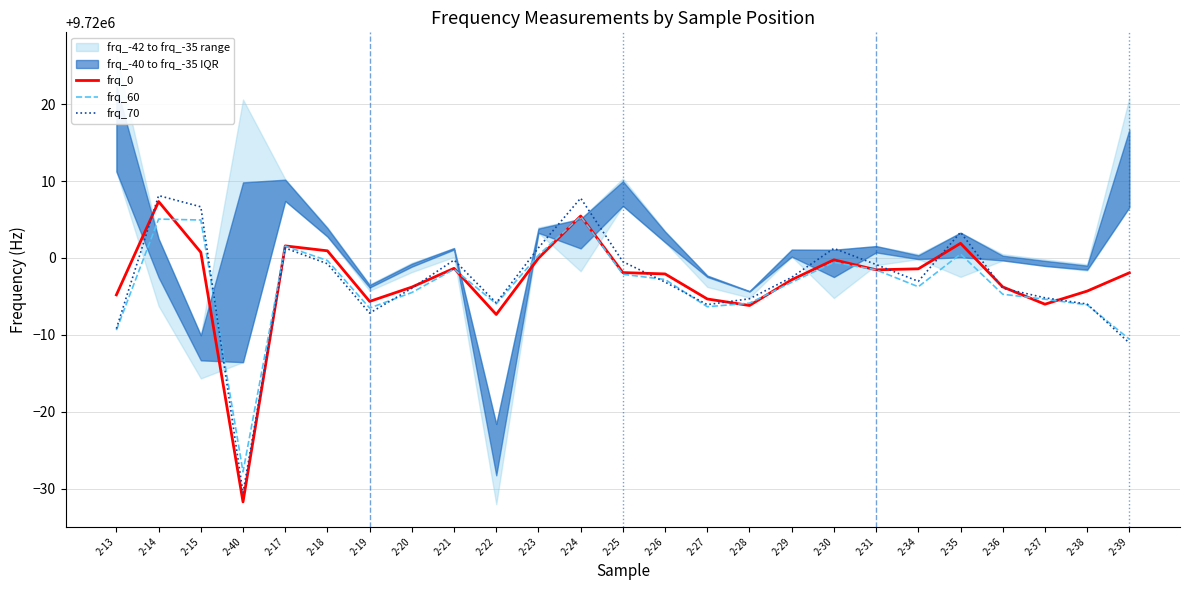

Where does the frq_70 series first go above 9719996?

2-14